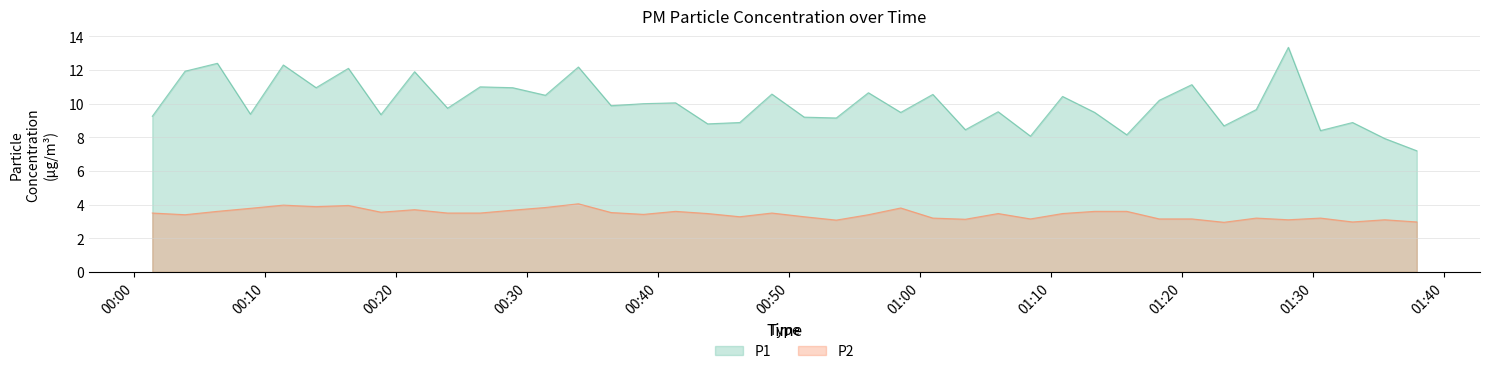

True or false: P1 and P2 intersect in this chart.

False